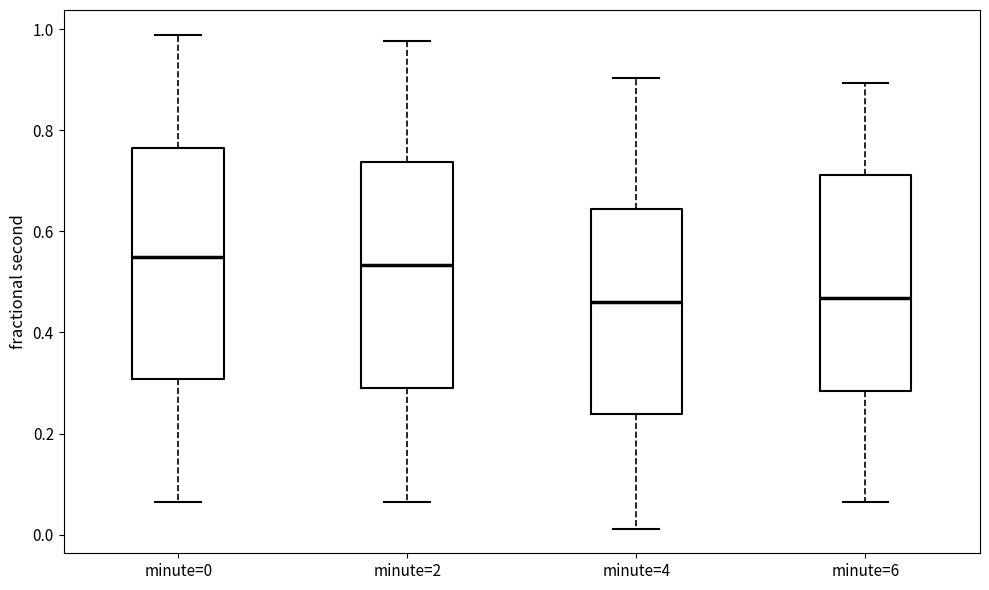

Reading left to right, transcribe this box plot: for each box, give where its median line is, the range the box spans, and where its two whiskers end, as read against the y-axis. The values are not printed on the chart, so give them approximately, as read against the axis.

minute=0: median 0.54, box 0.30 to 0.76, whiskers 0.06 to 0.98
minute=2: median 0.54, box 0.30 to 0.74, whiskers 0.06 to 0.98
minute=4: median 0.46, box 0.24 to 0.64, whiskers 0.02 to 0.90
minute=6: median 0.46, box 0.28 to 0.72, whiskers 0.06 to 0.90